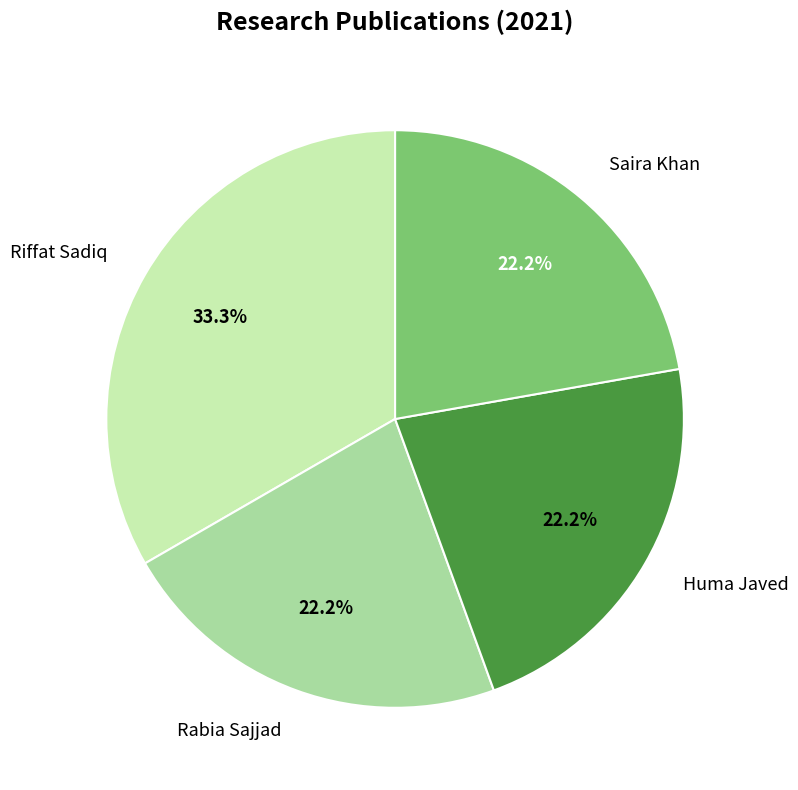

Which has a higher value, Saira Khan or Riffat Sadiq?

Riffat Sadiq